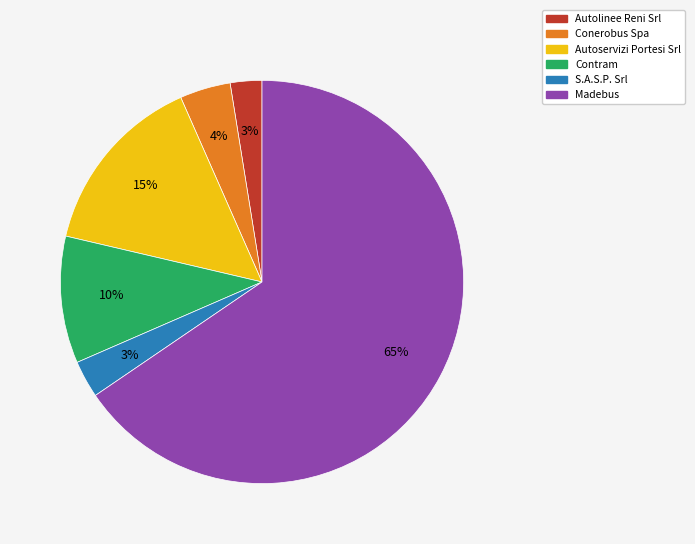

Which category has the biggest portion of the pie?

Madebus